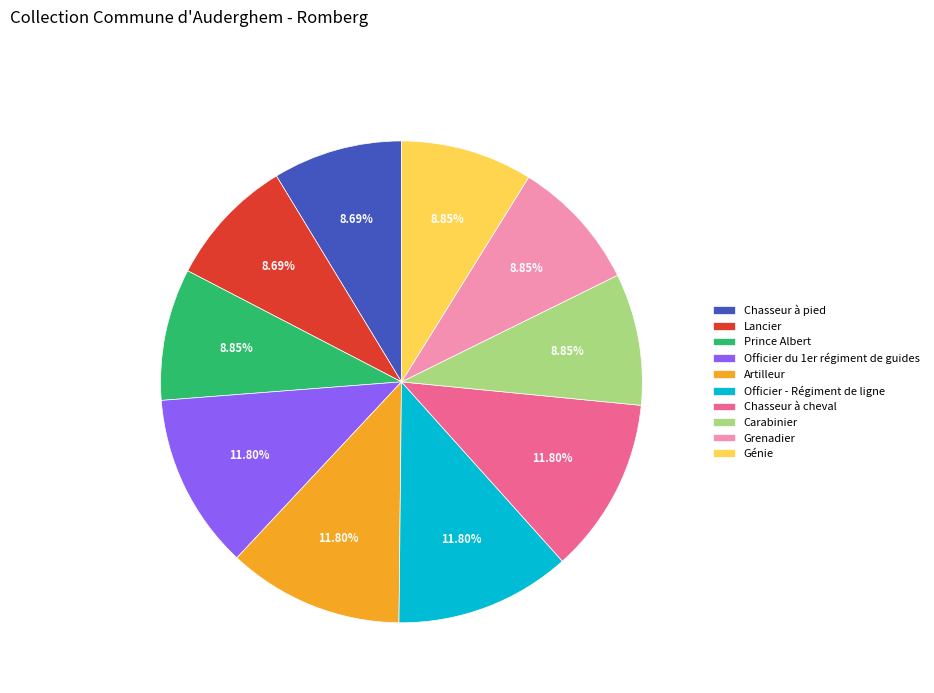

Between Génie and Chasseur à cheval, which is larger?

Chasseur à cheval